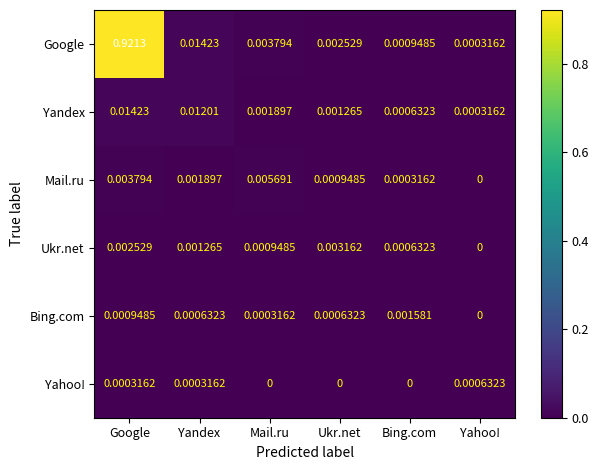

At which label is Mail.ru closest to 0?

Yahoo!